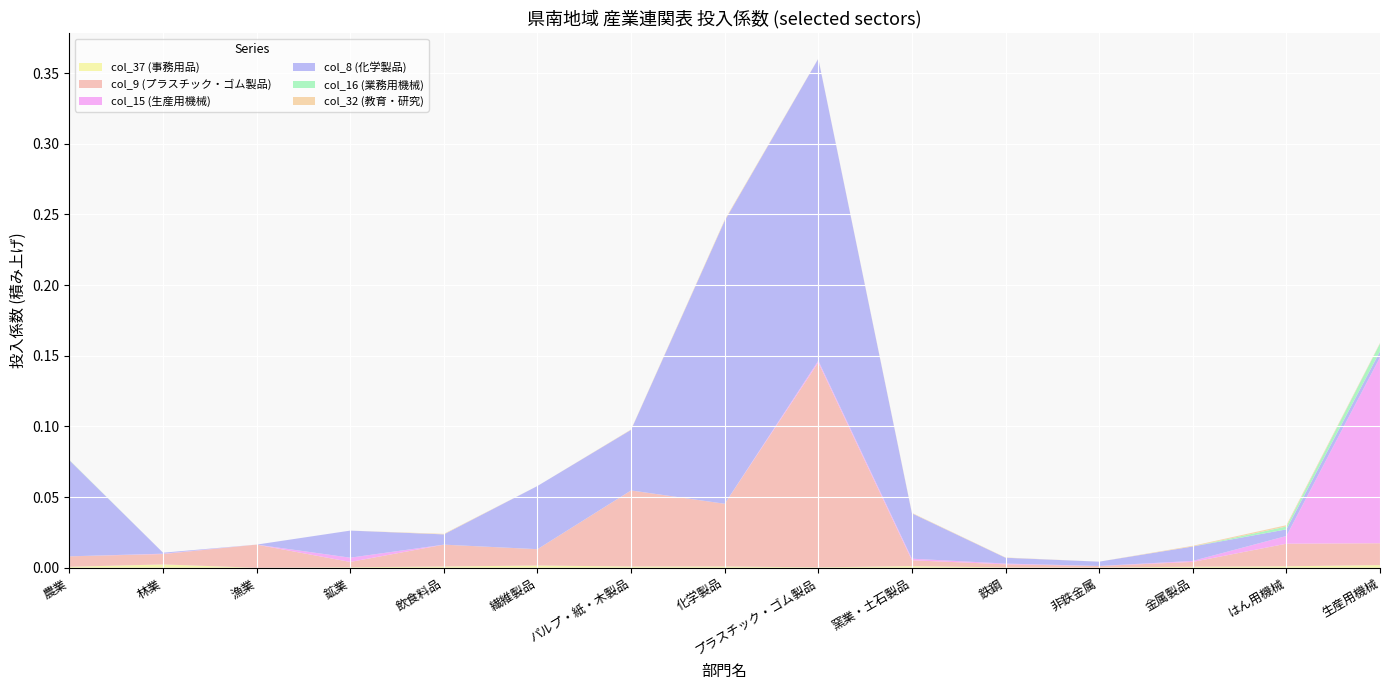

Reading right to left, transcribe all the data shown in this chart.

col_37 (事務用品): 0.0	0.0	0.0	0.0	0.0	0.0	0.0	0.0	0.0	0.0	0.0	0.0	0.0	0.0	0.0
col_9 (プラスチック・ゴム製品): 0.0	0.0	0.0	0.0	0.0	0.0	0.1	0.0	0.1	0.0	0.0	0.0	0.0	0.0	0.0
col_15 (生産用機械): 0.1	0.0	0.0	0.0	0.0	0.0	0.0	0.0	0.0	0.0	0.0	0.0	0.0	0.0	0.0
col_8 (化学製品): 0.0	0.0	0.0	0.0	0.0	0.0	0.2	0.2	0.0	0.0	0.0	0.0	0.0	0.0	0.1
col_16 (業務用機械): 0.0	0.0	0.0	0.0	0.0	0.0	0.0	0.0	0.0	0.0	0.0	0.0	0.0	0.0	0.0
col_32 (教育・研究): 0.0	0.0	0.0	0.0	0.0	0.0	0.0	0.0	0.0	0.0	0.0	0.0	0.0	0.0	0.0